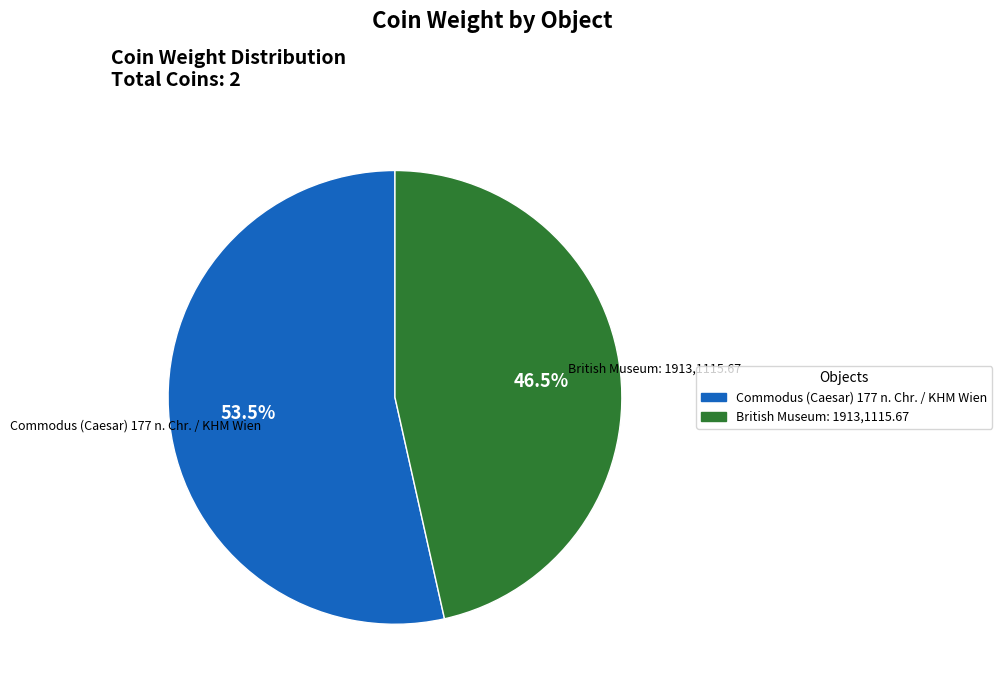

Combined, do British Museum: 1913,1115.67 and Commodus (Caesar) 177 n. Chr. / KHM Wien account for over 50%?

Yes